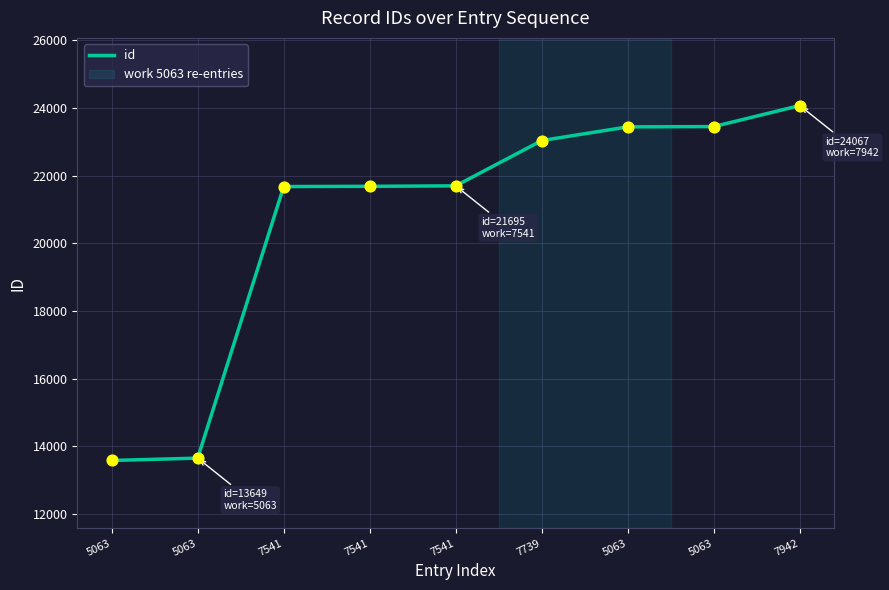

Is this an area chart (filled region under the line)?

No